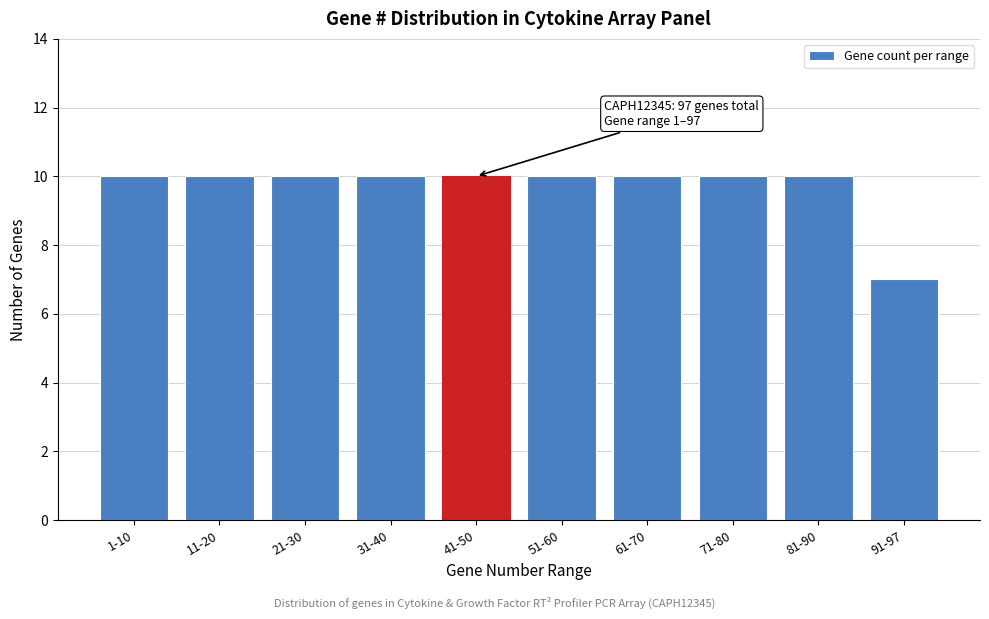

Reading right to left, extract all data points from this chart.

7	10	10	10	10	10	10	10	10	10